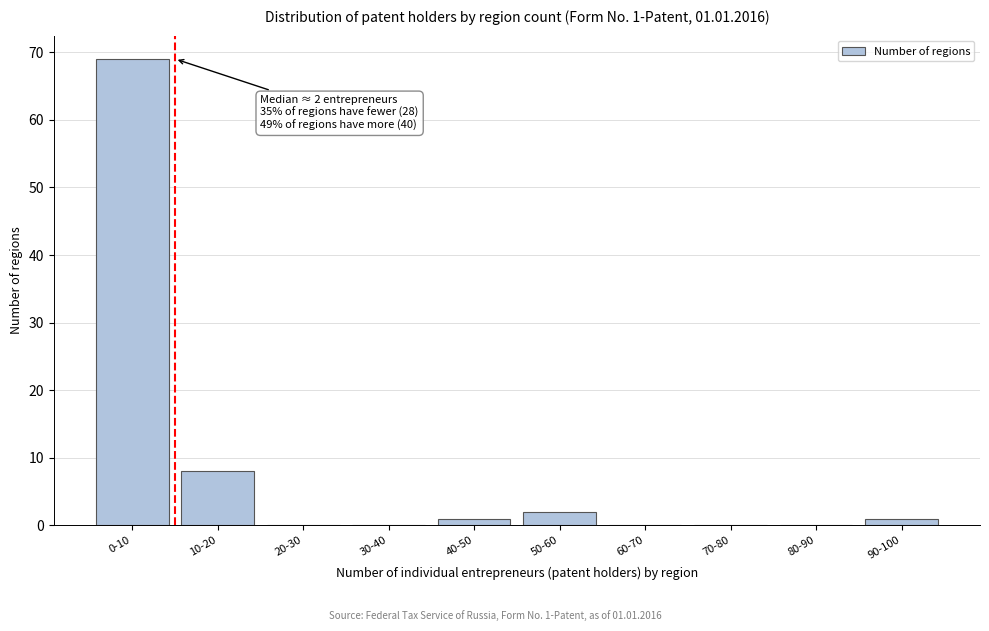

Reading left to right, what are all the values shown in this chart?

0-10=69	10-20=8	20-30=0	30-40=0	40-50=1	50-60=2	60-70=0	70-80=0	80-90=0	90-100=1